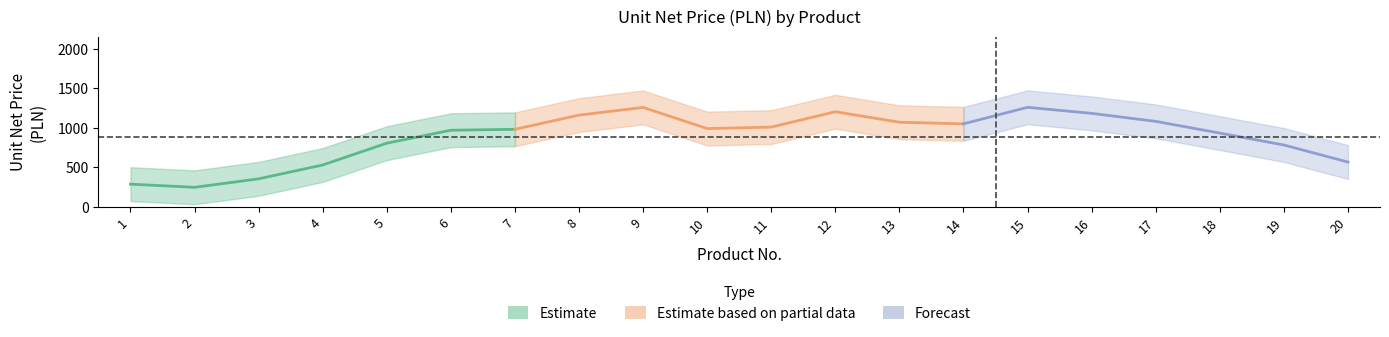

Is it true that the value at 1 is 390.5?

False